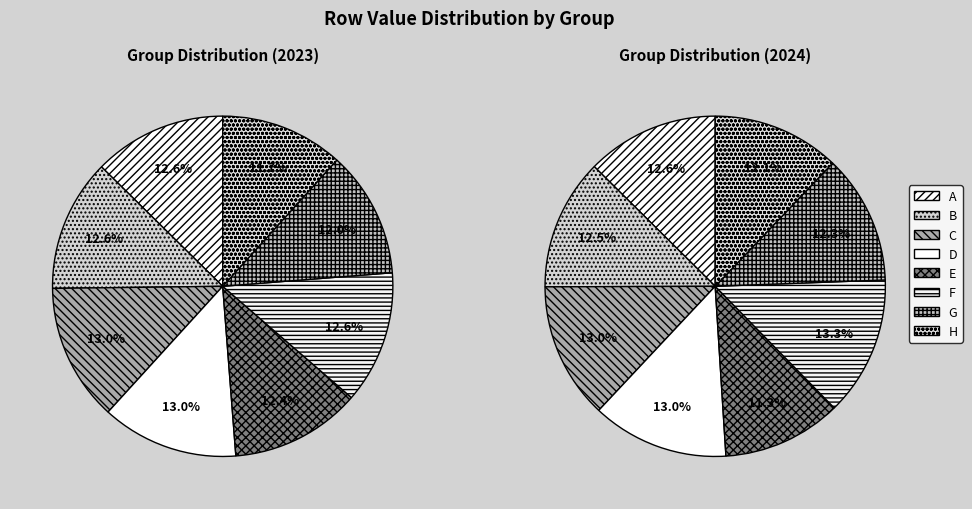

What percentage is NOT represented by B?

87.4%